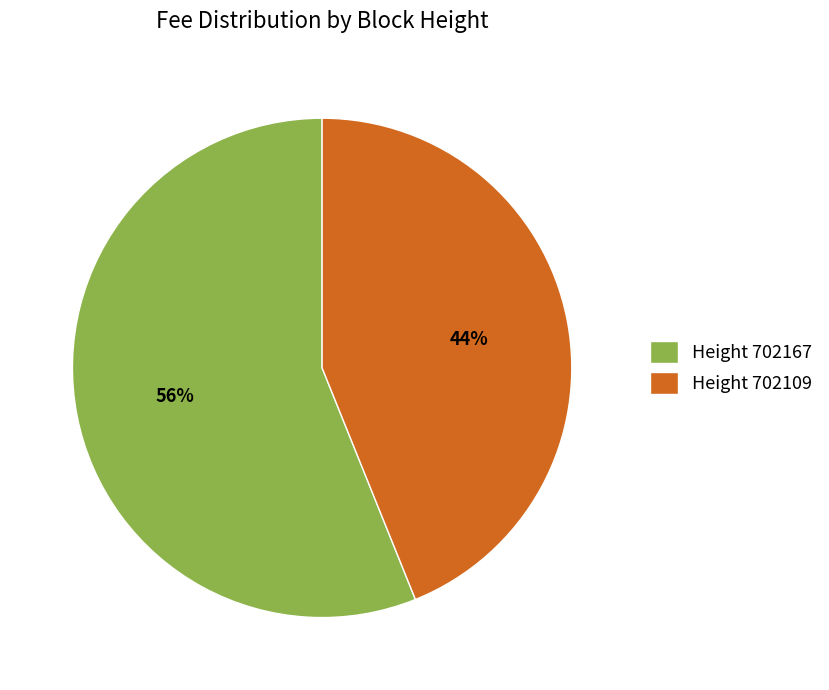

Which category accounts for the majority?

Height 702167